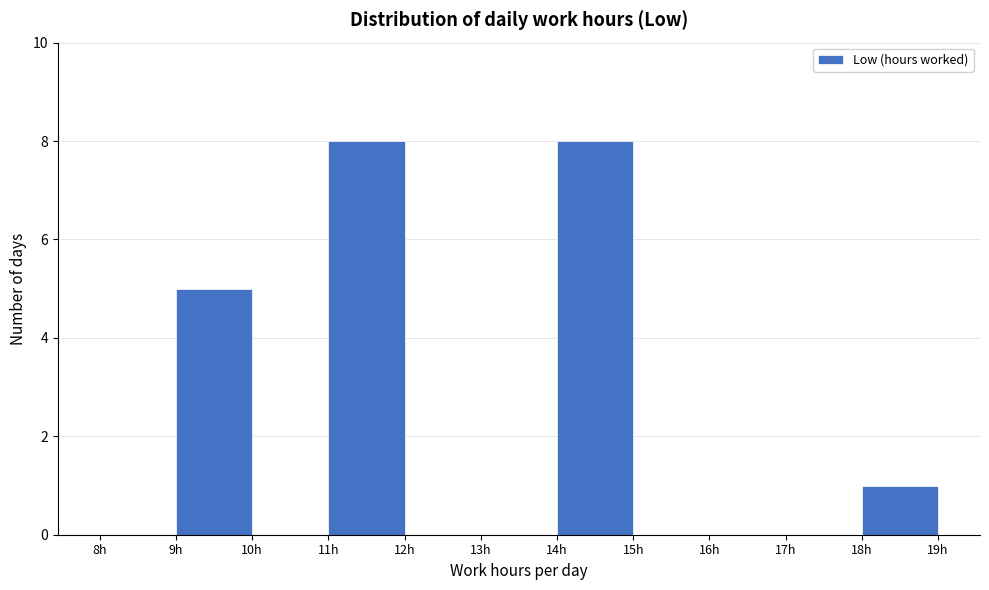

What is the height of the bar covering 9 to 10 on the x-axis? The values are not printed on the chart, so give them approximately, as read against the axis.

5